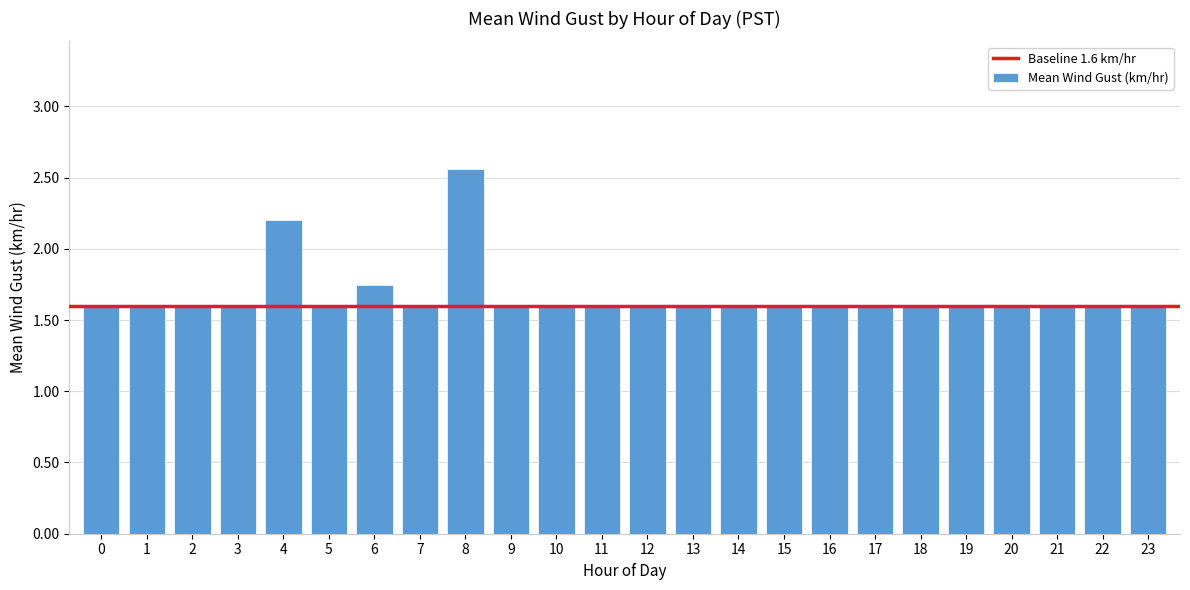

What is the value of the 6th bar from the left?

1.6